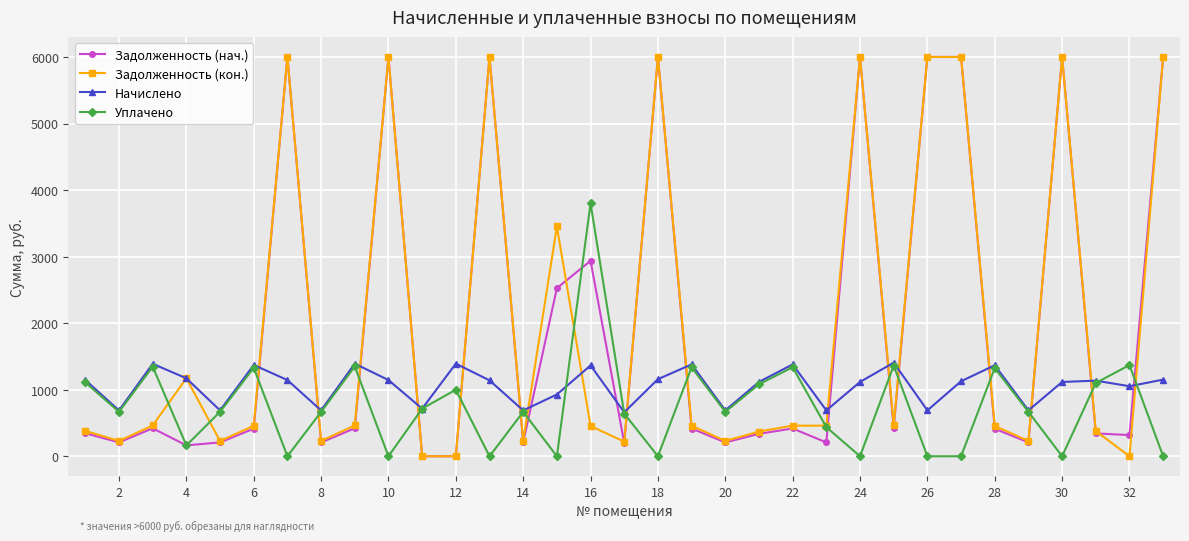

After their last crossing, which series has the higher values: Начислено or Задолженность (нач.)?

Задолженность (нач.)